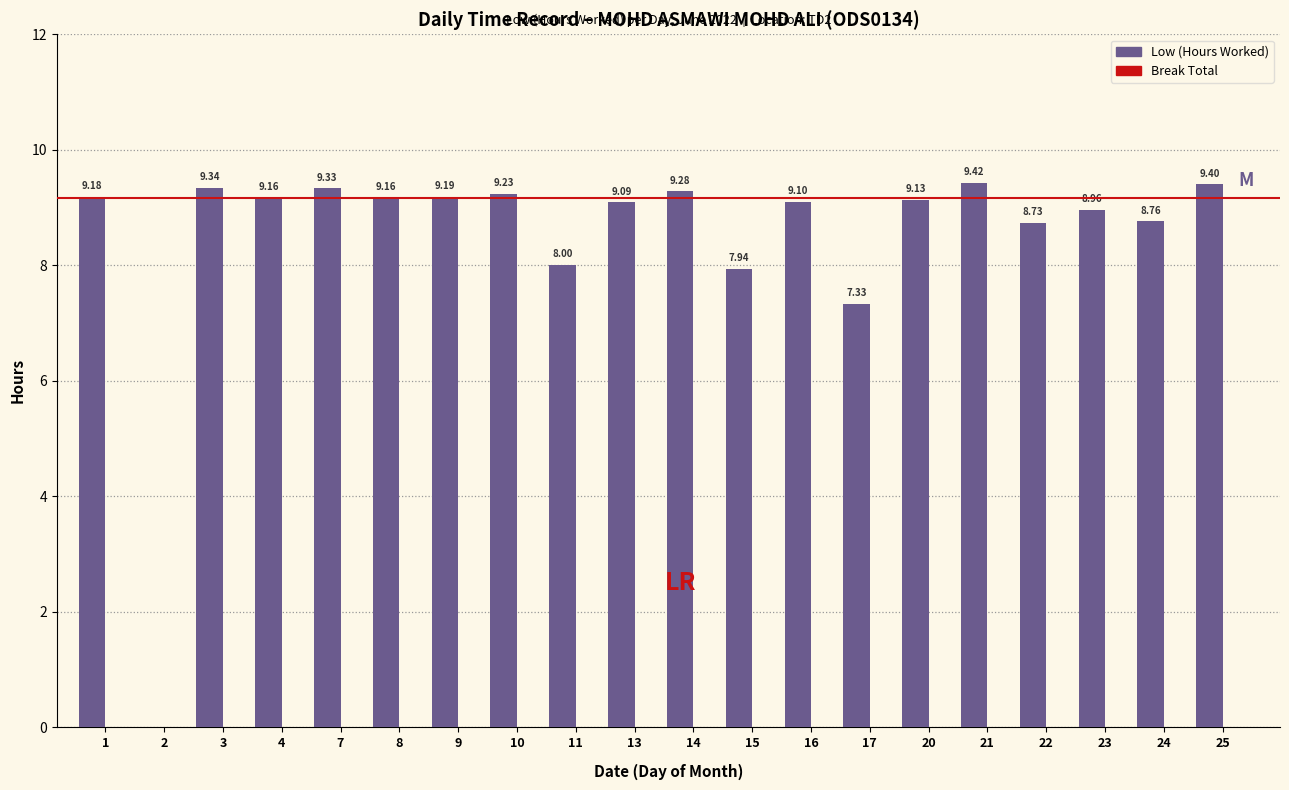

What is the sum of all values?

169.7